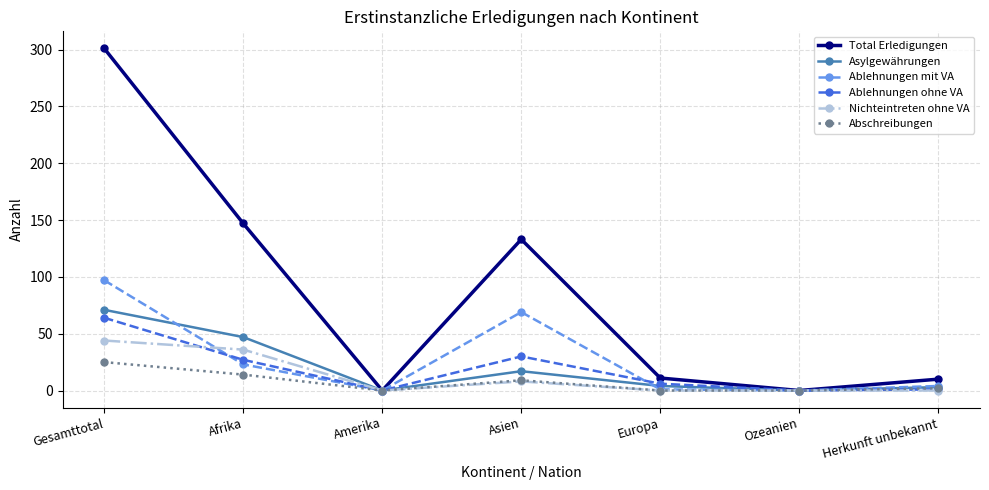

What is the total value across all series at Asien?

266